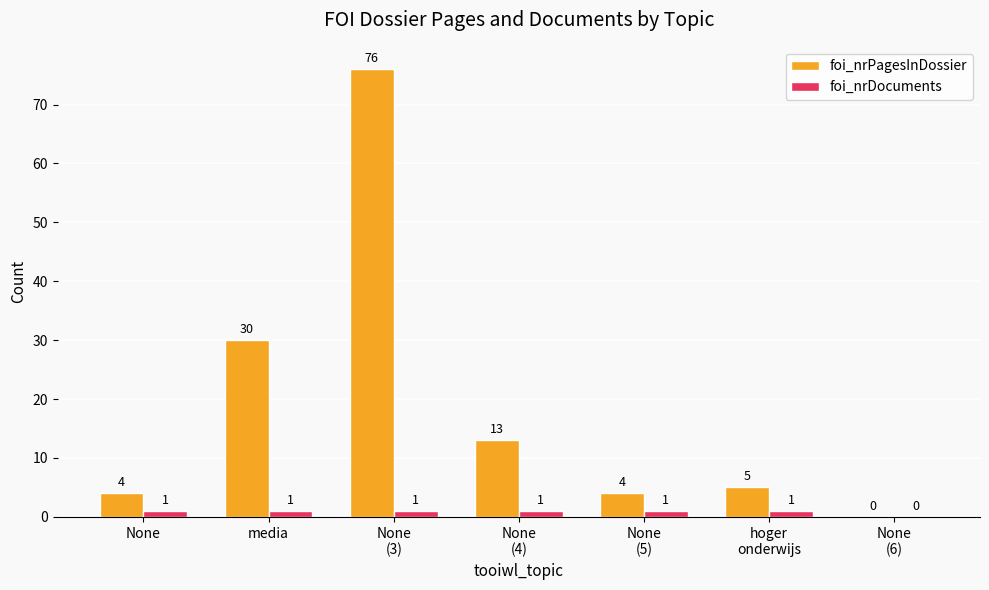

What is the greatest value displayed?

76